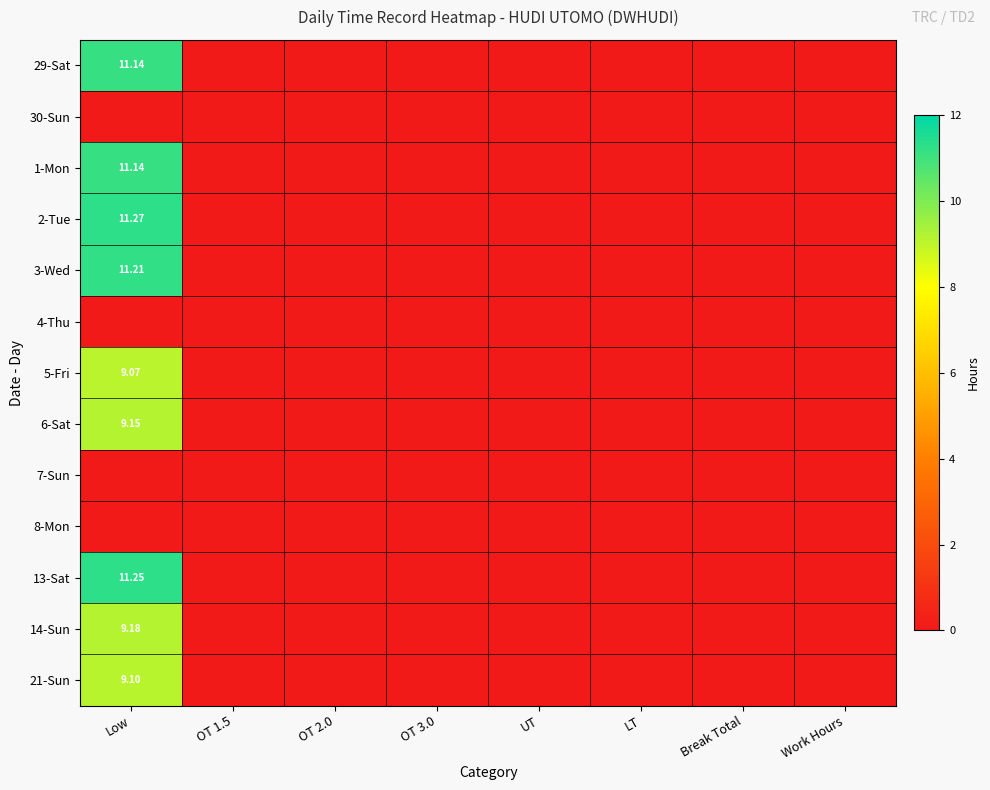

True or false: 21-Sun has a value of -4.4 at OT 1.5.

False